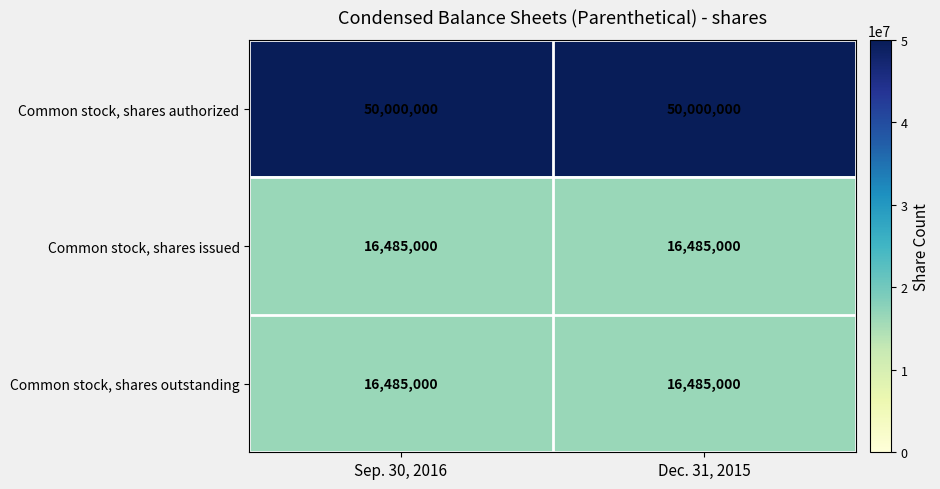

Reading left to right, extract all data points from this chart.

Common stock, shares authorized: Sep. 30, 2016=50000000	Dec. 31, 2015=50000000
Common stock, shares issued: Sep. 30, 2016=16485000	Dec. 31, 2015=16485000
Common stock, shares outstanding: Sep. 30, 2016=16485000	Dec. 31, 2015=16485000